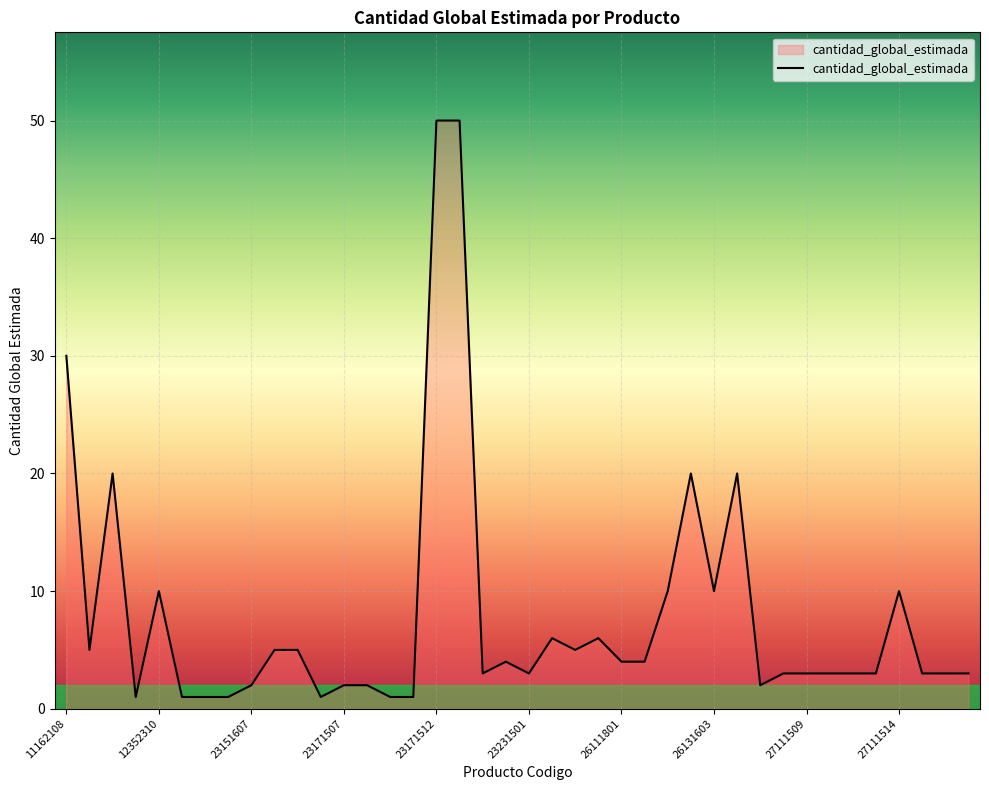

What is the greatest value displayed?

50